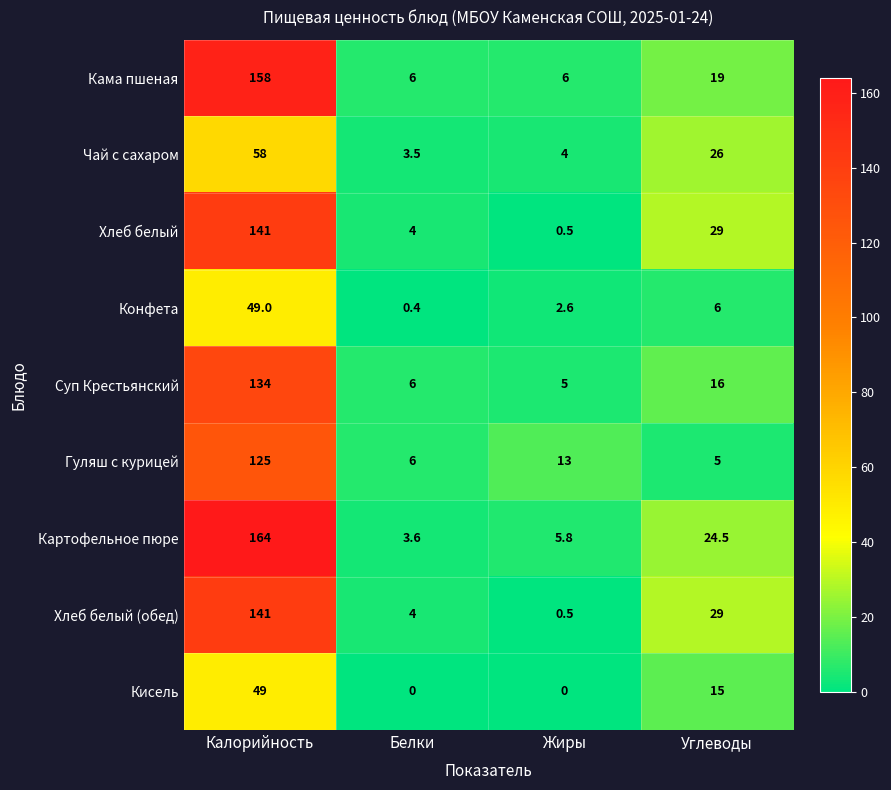

At which label does Чай с сахаром reach its peak?

Калорийность